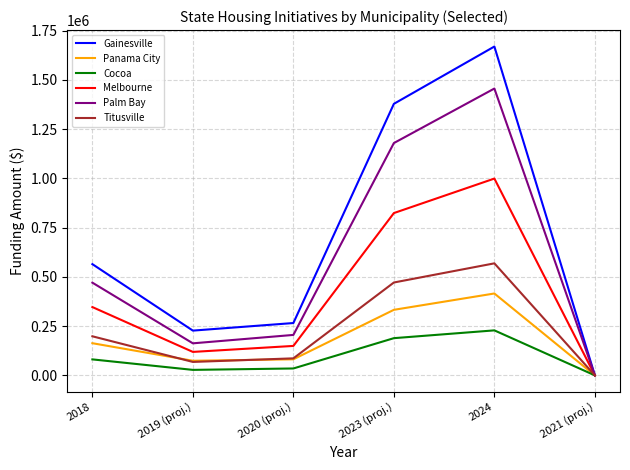

At which category does Gainesville reach its first local peak?

2024